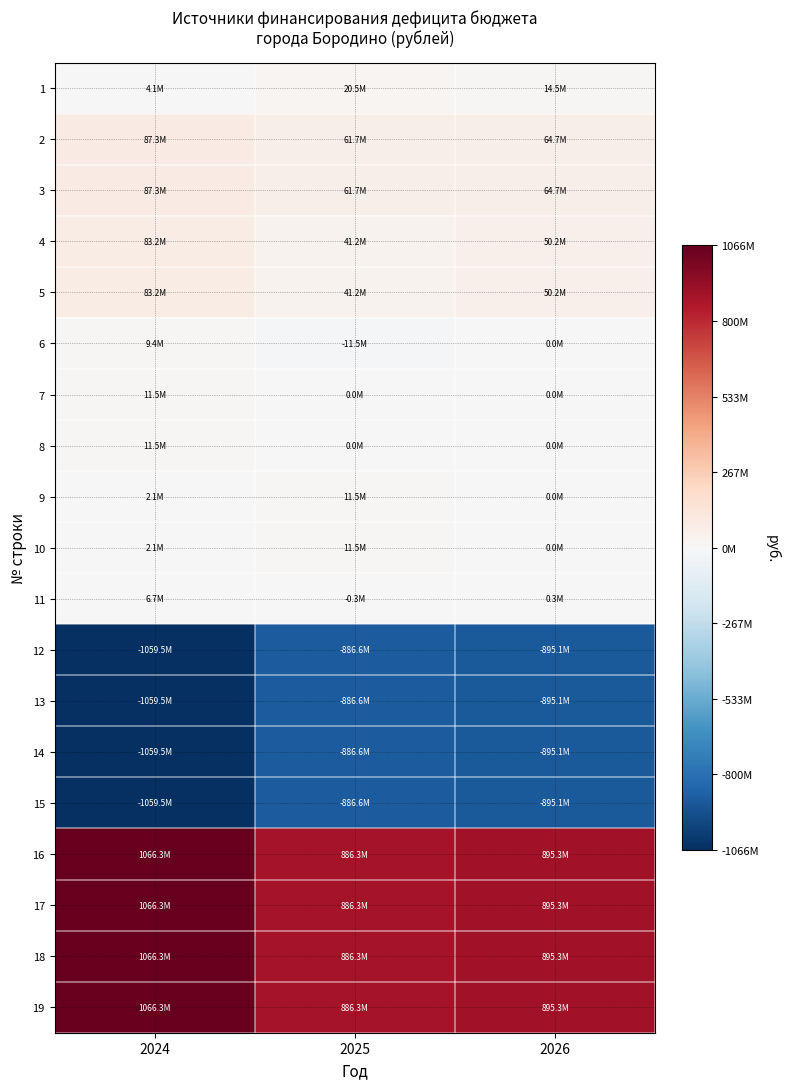

Which series has the widest spread of values?

16